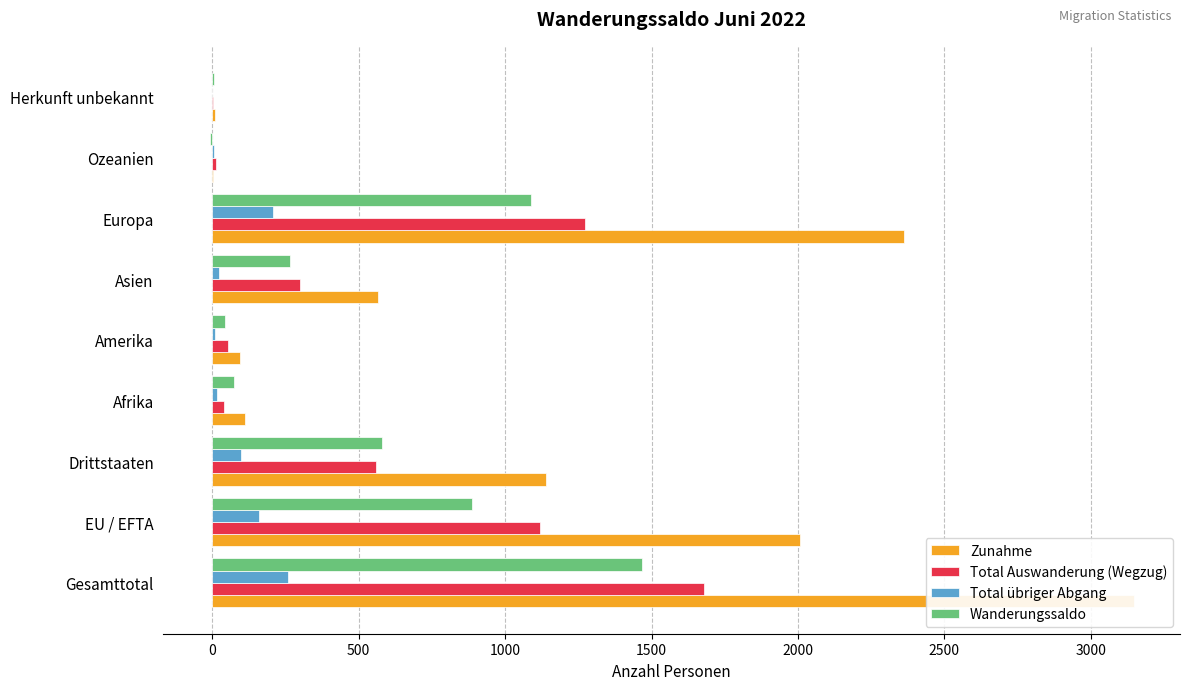

Is the value of Total Auswanderung (Wegzug) at Drittstaaten greater than the value of Wanderungssaldo at Drittstaaten?

No